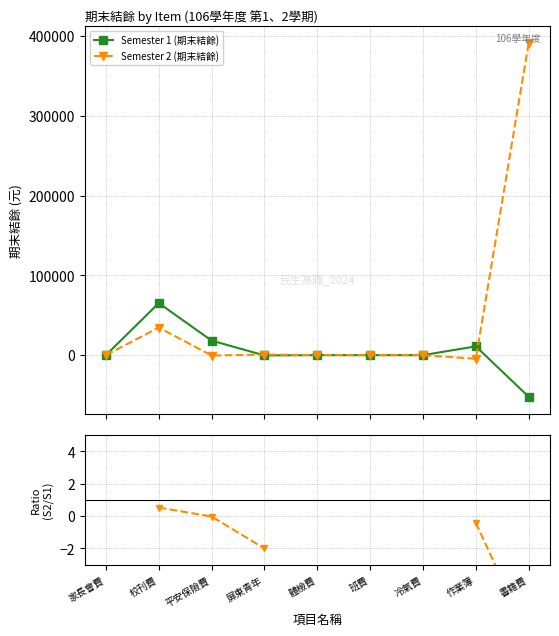

Which series has the largest total across all categories?

Semester 2 (期末結餘)